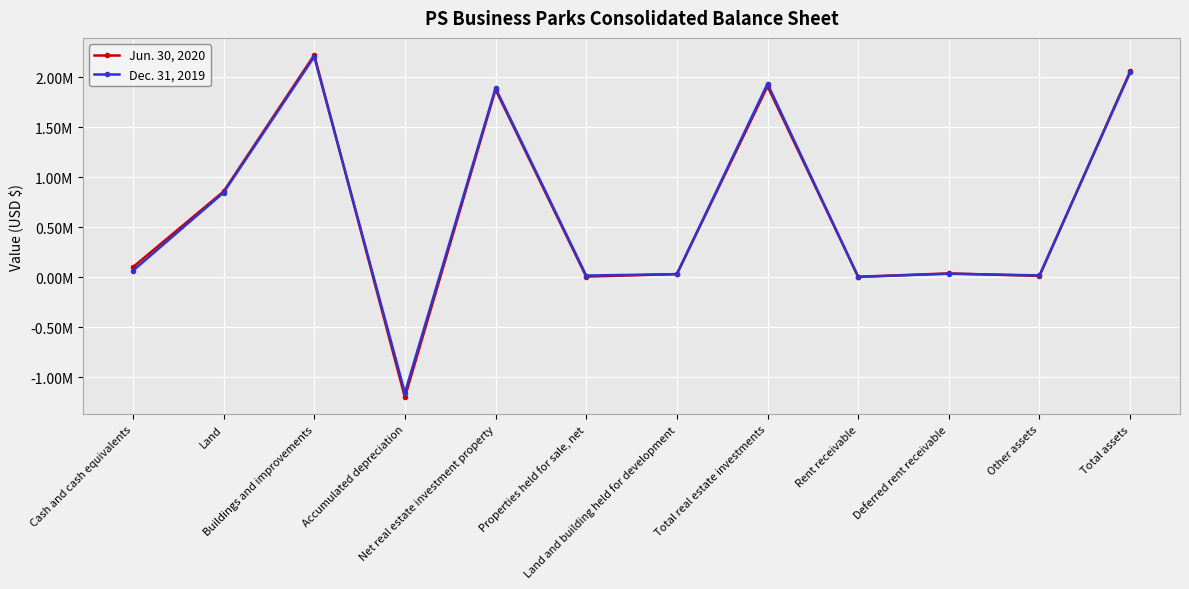

List the series in order of their overall mean, highest first.

Dec. 31, 2019, Jun. 30, 2020